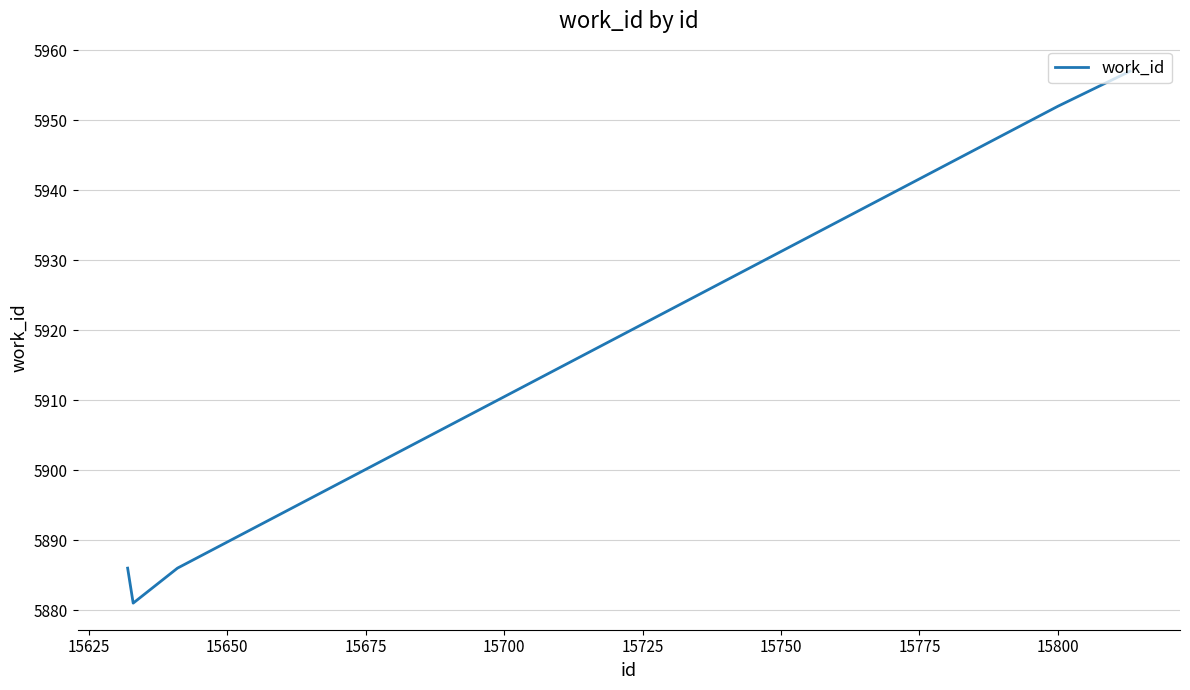

What is the sum of all values?

29562